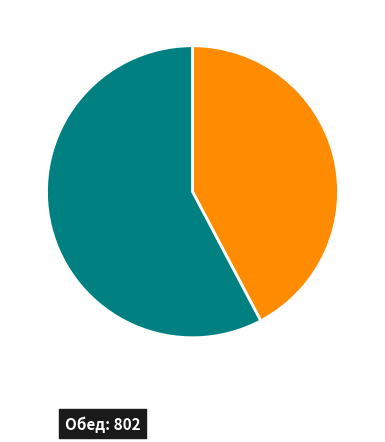

Count the number of slices in the pie.

2